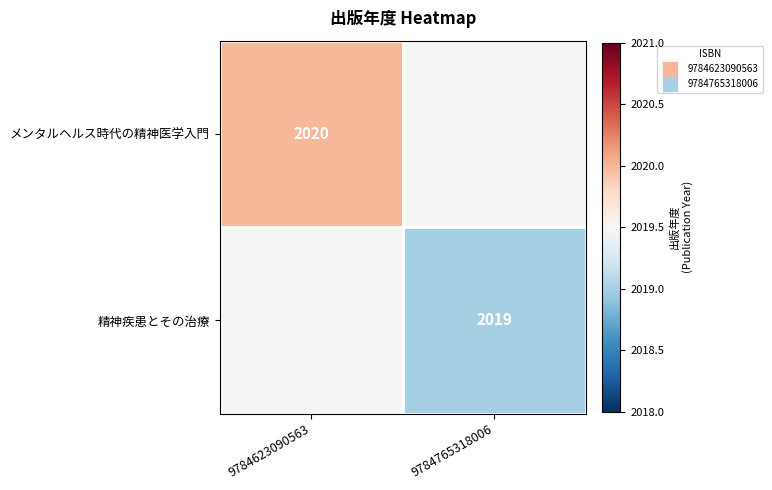

List the labels in order of メンタルヘルス時代の精神医学入門 value, largest first.

9784623090563, 9784765318006